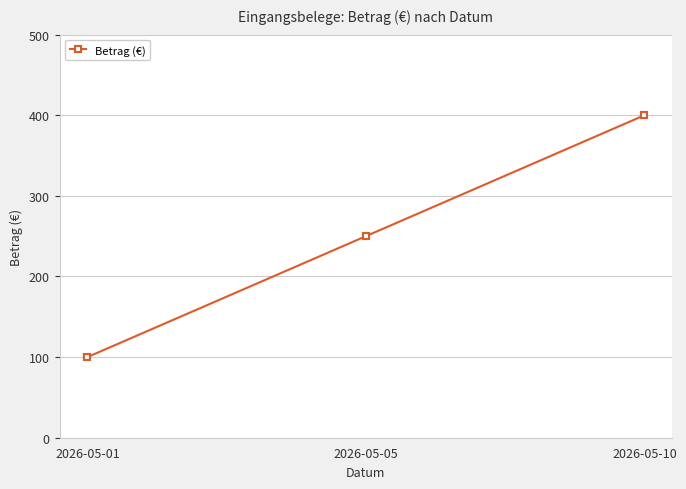

Reading right to left, what are all the values shown in this chart?

2026-05-10=400	2026-05-05=250	2026-05-01=100